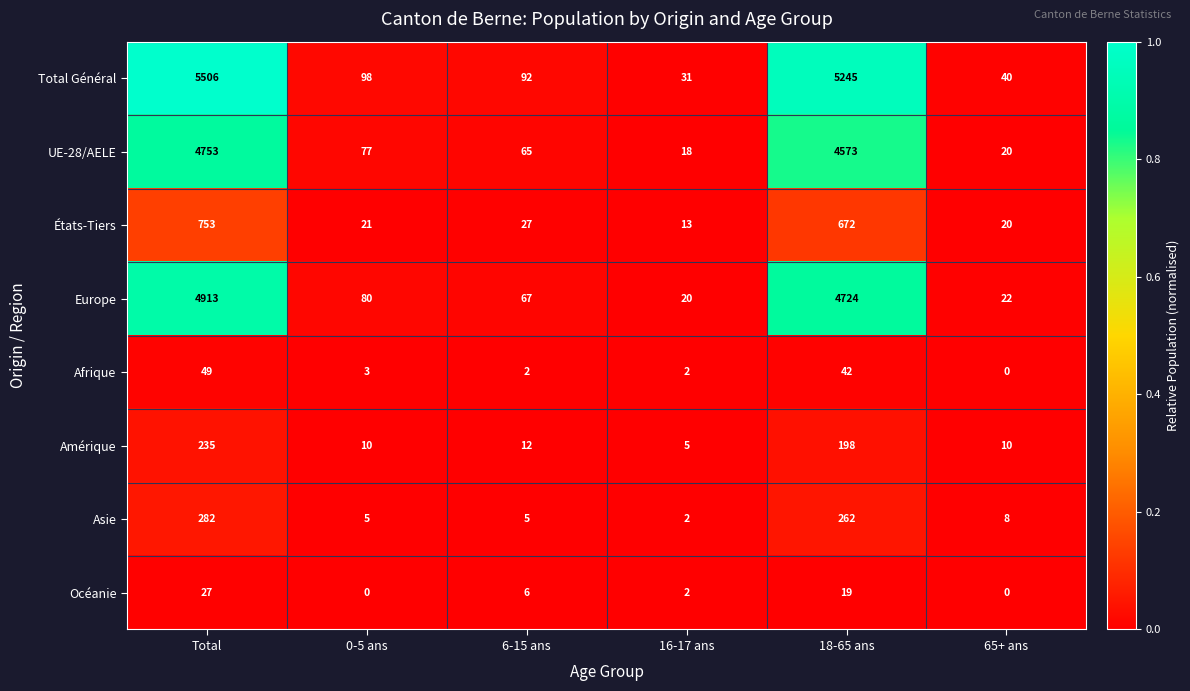

How many distinct data groups are displayed?

8